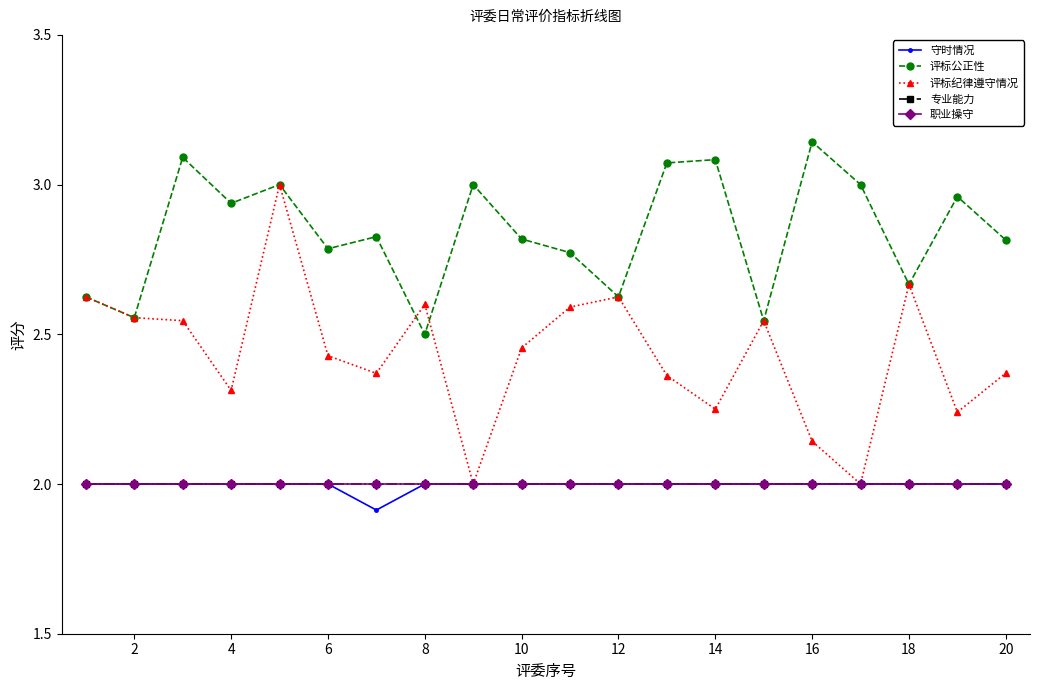

Which series has the widest spread of values?

评标纪律遵守情况